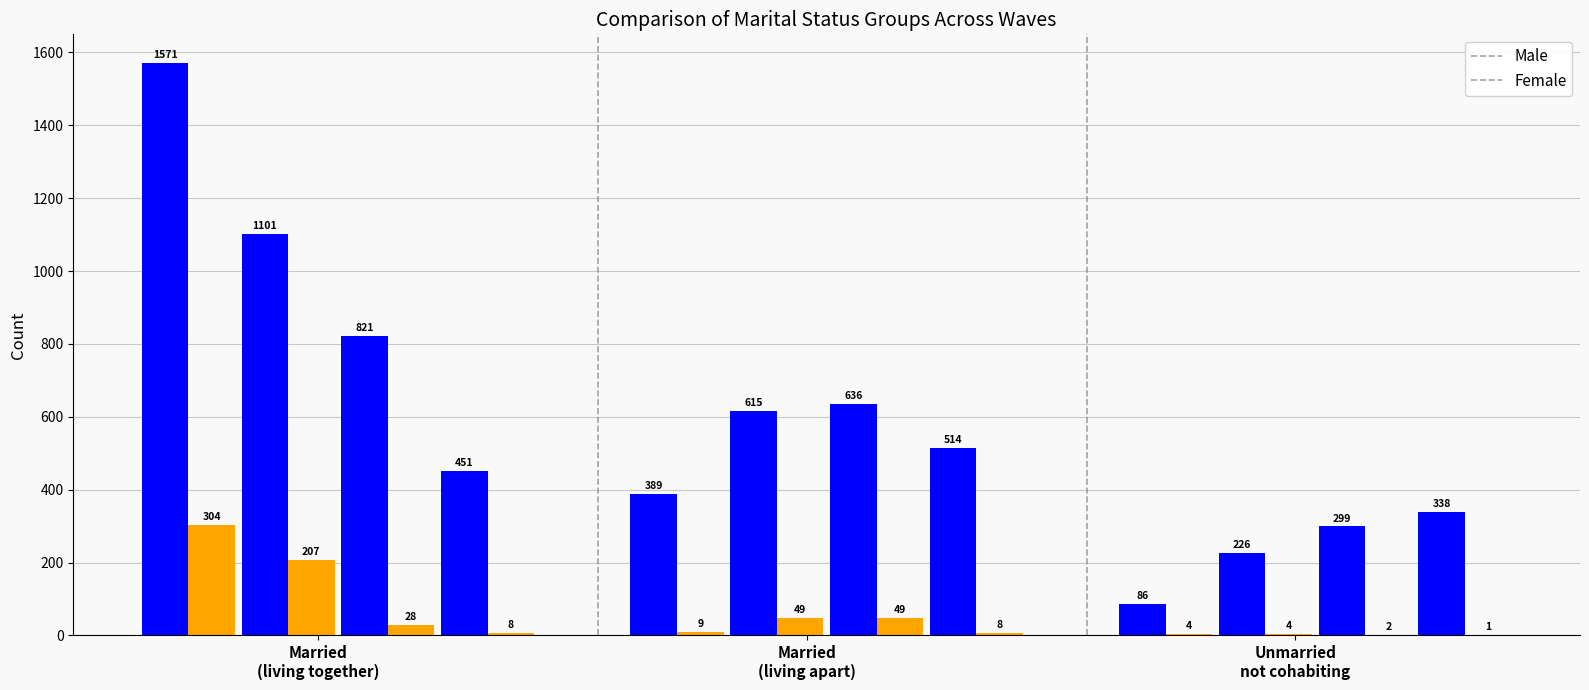

Which series has the largest total across all categories?

Male